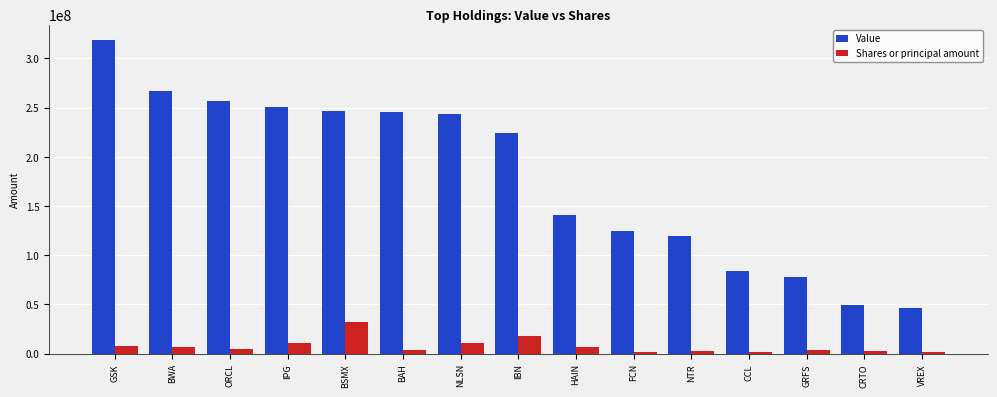

Which series has the largest total across all categories?

Value